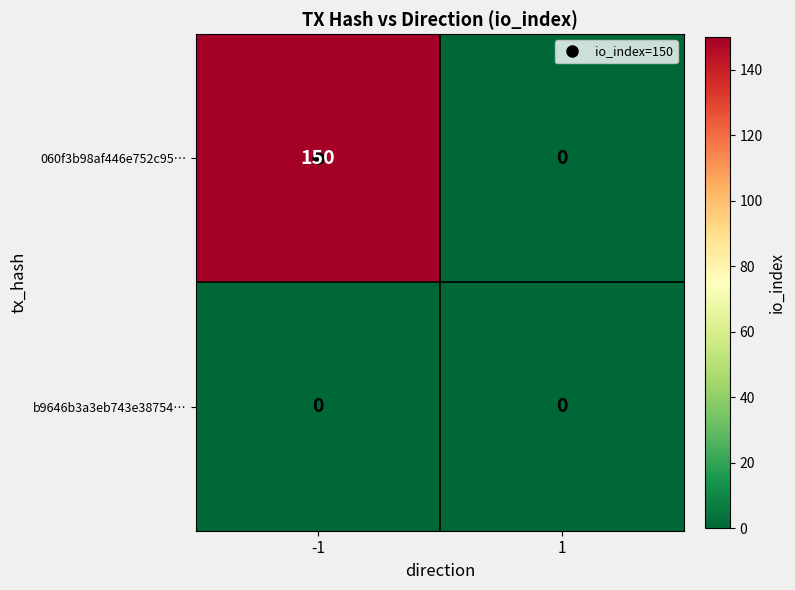

Is it true that 060f3b98af446e752c95… equals 82 at -1?

False